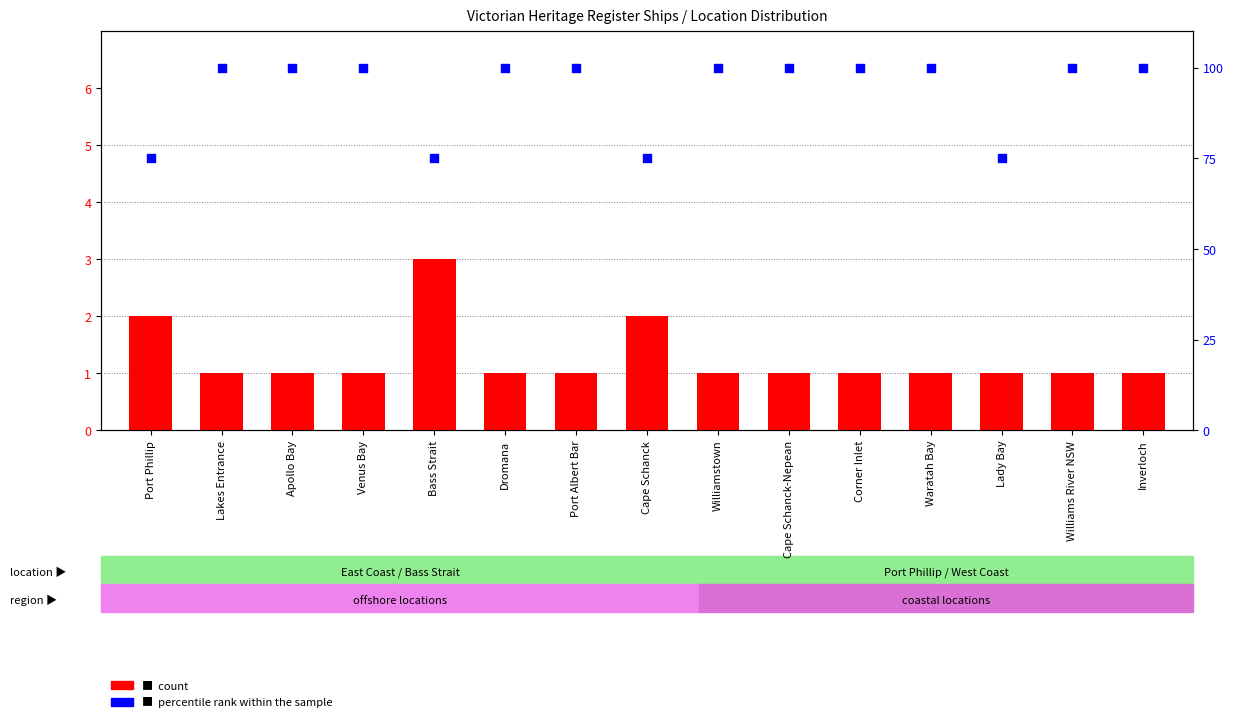

What are all the series names shown in the legend?

count, percentile rank within the sample